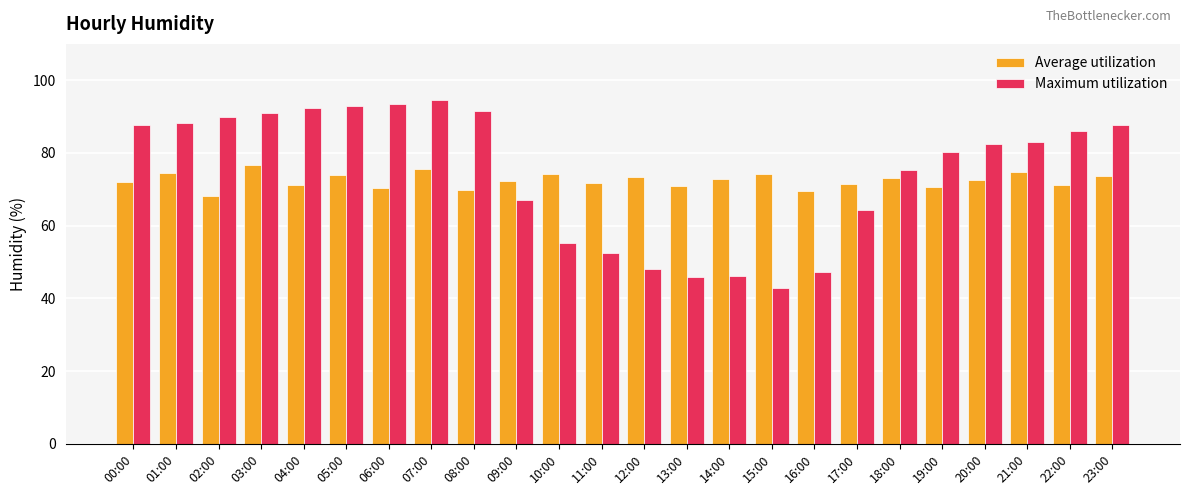

The value of Average utilization at 20:00 is 72.5. True or false?

True